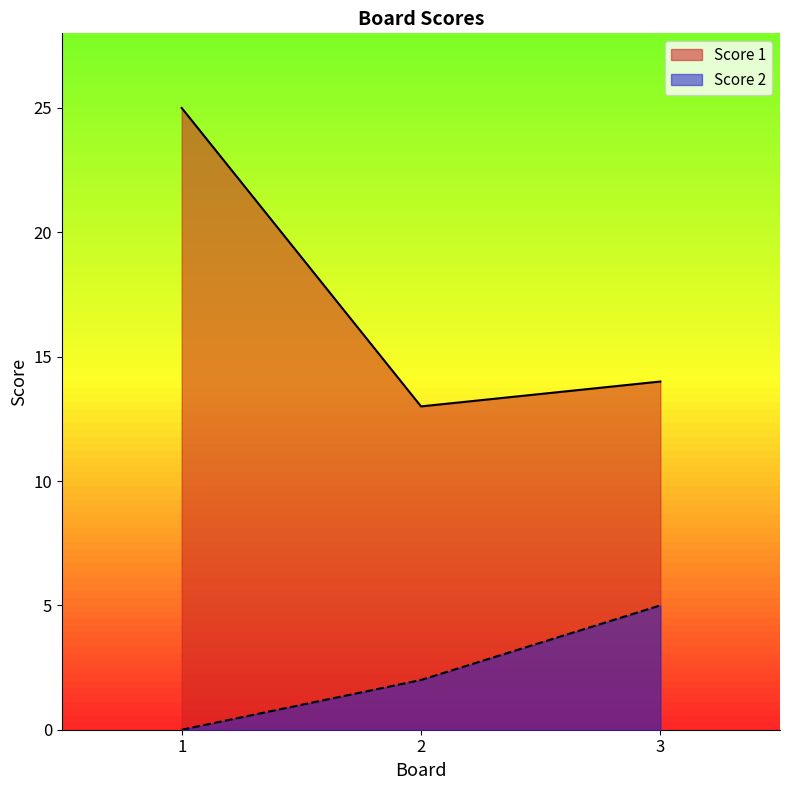

What is the difference between the highest and lowest values at 2?

11